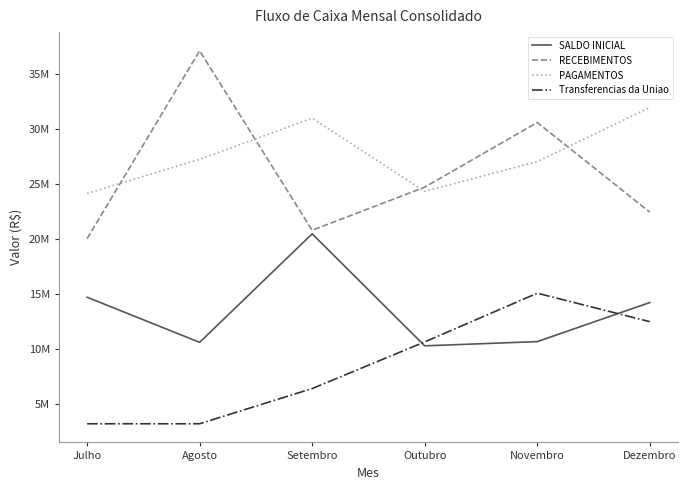

Reading left to right, what are all the values shown in this chart?

SALDO INICIAL: 14702531	10593515	20475090	10275609	10661207	14218649
RECEBIMENTOS: 20037877	37142779	20801018	24721394	30613044	22449305
PAGAMENTOS: 24146894	27261204	31000499	24335796	27055602	31976457
Transferencias da Uniao: 3180884	3182054	6387581	10633584	15068085	12475900